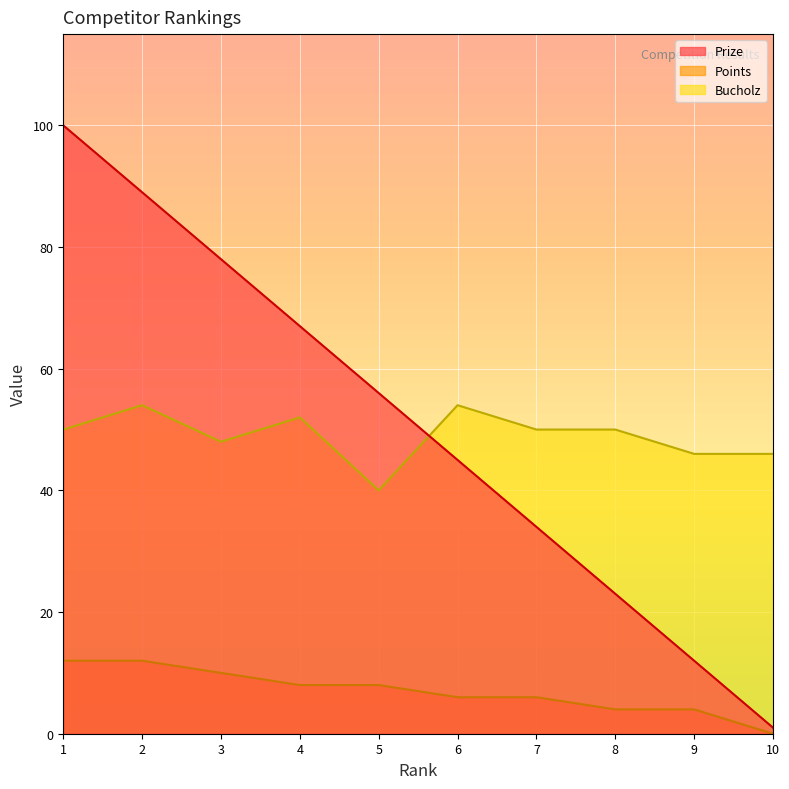

What is the sum of all Prize values?

505